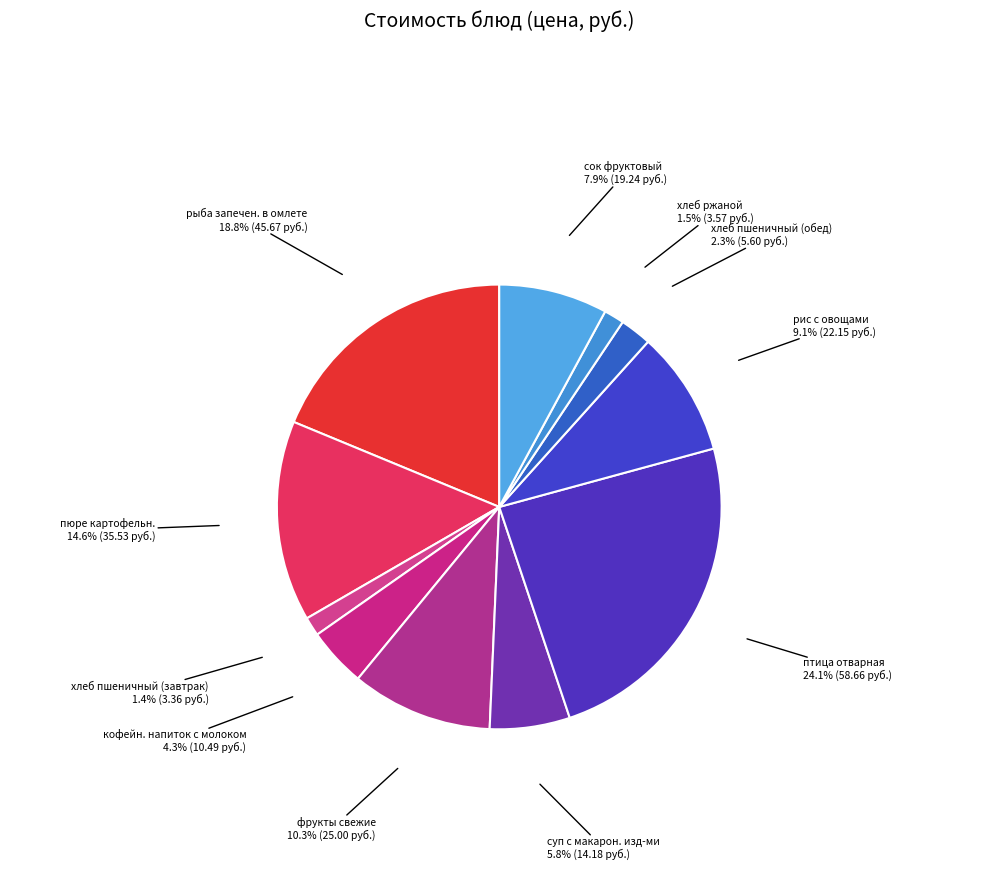

Which category has the biggest portion of the pie?

птица отварная